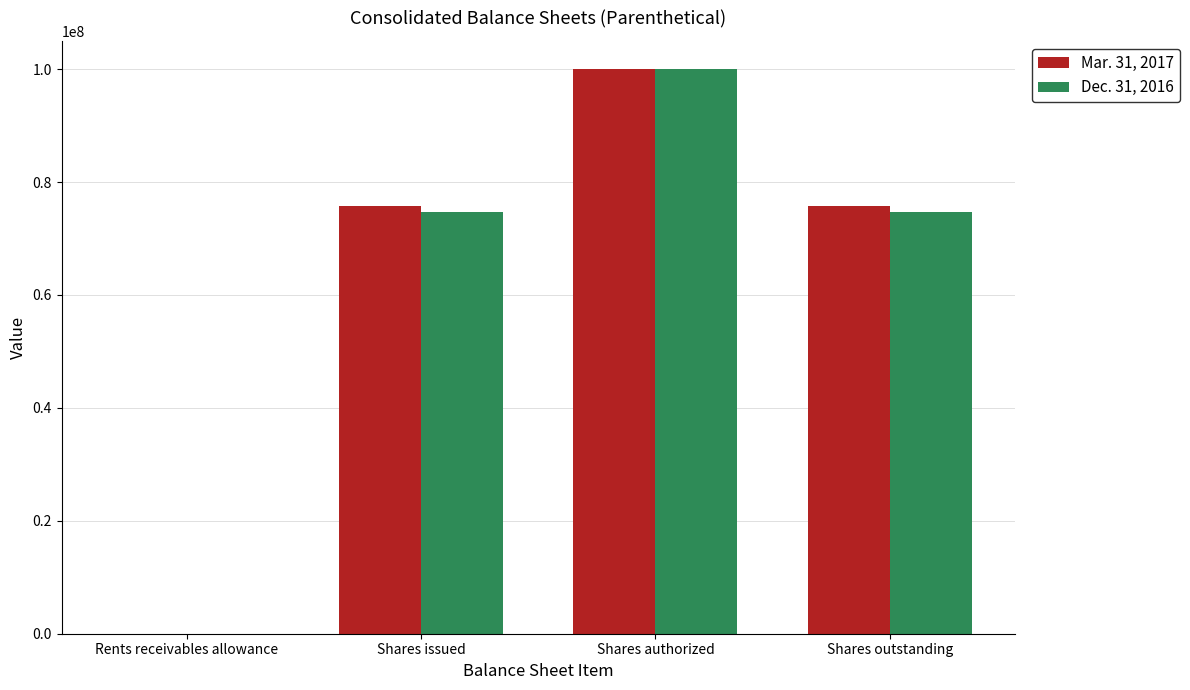

What is the approximate value of Dec. 31, 2016 at Rents receivables allowance?

2377